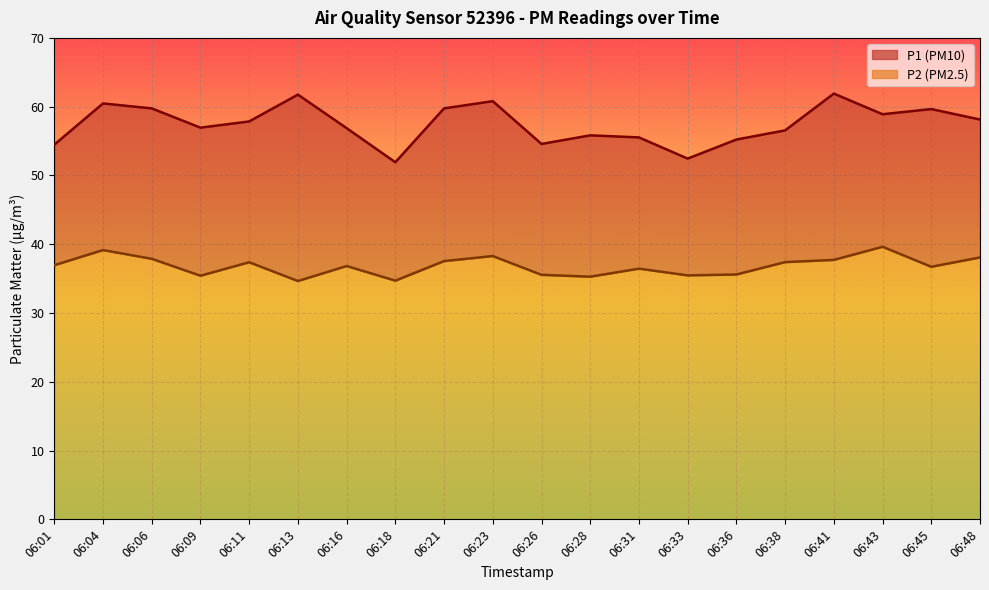

What are all the series names shown in the legend?

P1, P2